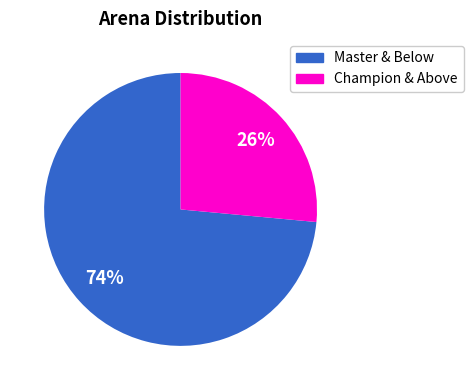

To the nearest percent, what is the average slice percentage?

50%